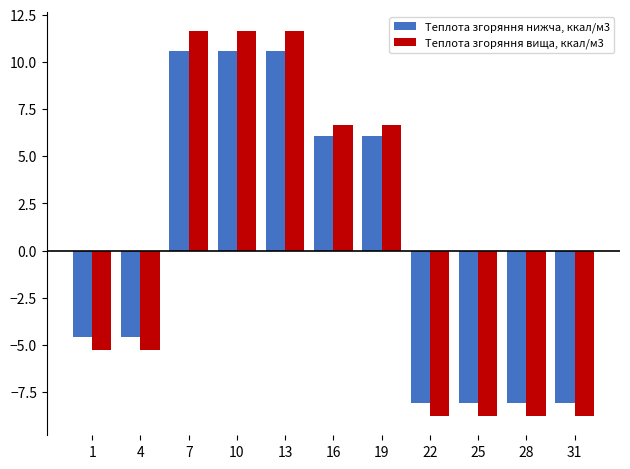

What is the spread (max minus min) of values at 31?

0.7